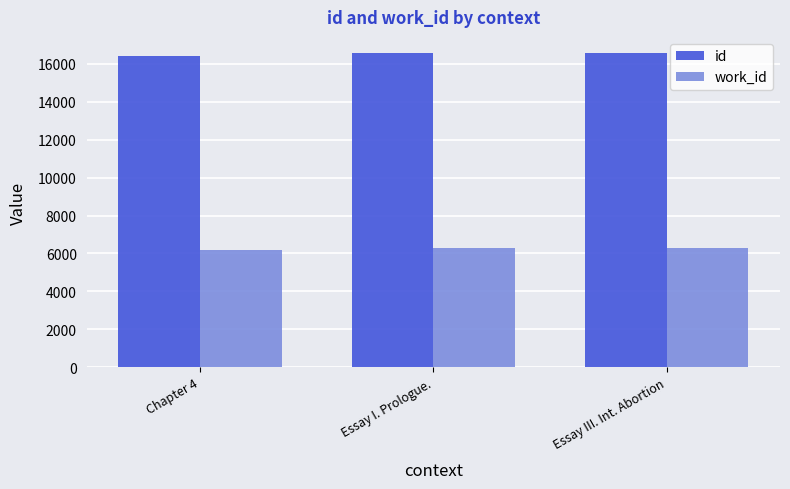

How many values in the work_id series are below 6270?

1